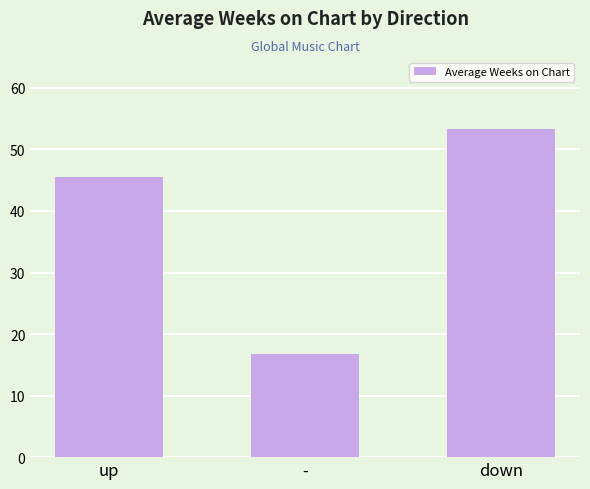

Between up and down, which is larger?

down